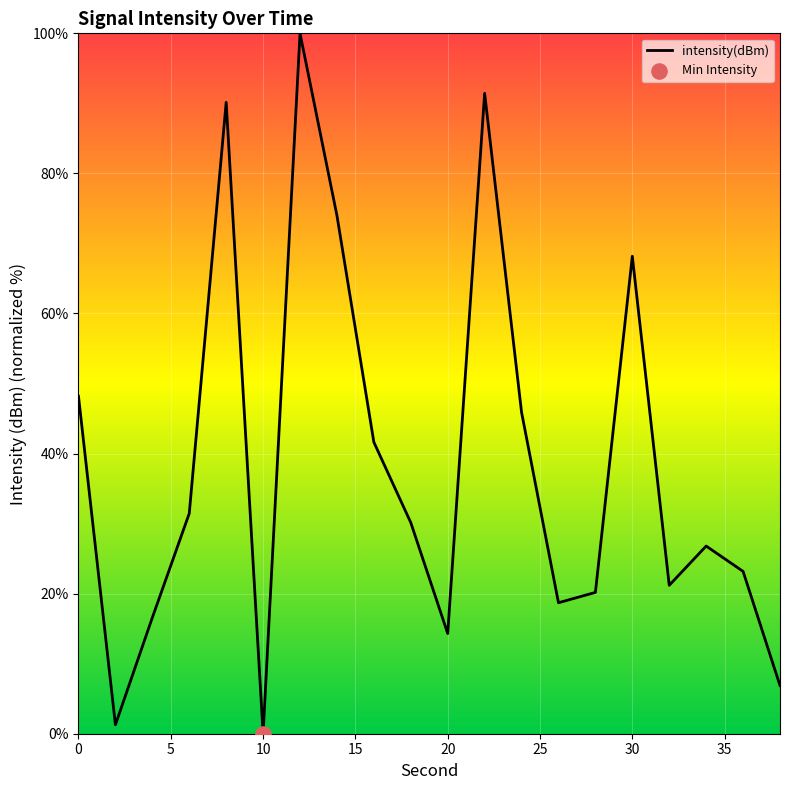

What is the greatest value displayed?

100.0